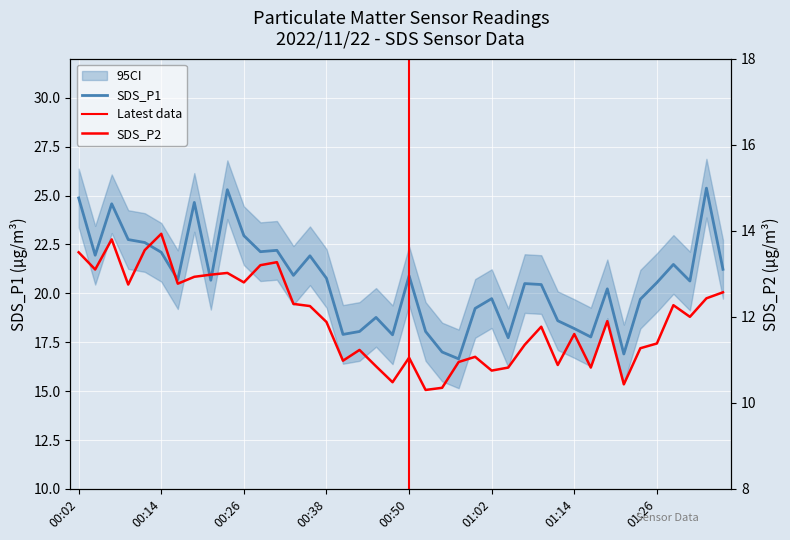

What is the sum of the SDS_P2 values at 00:06 and 01:00?

24.9